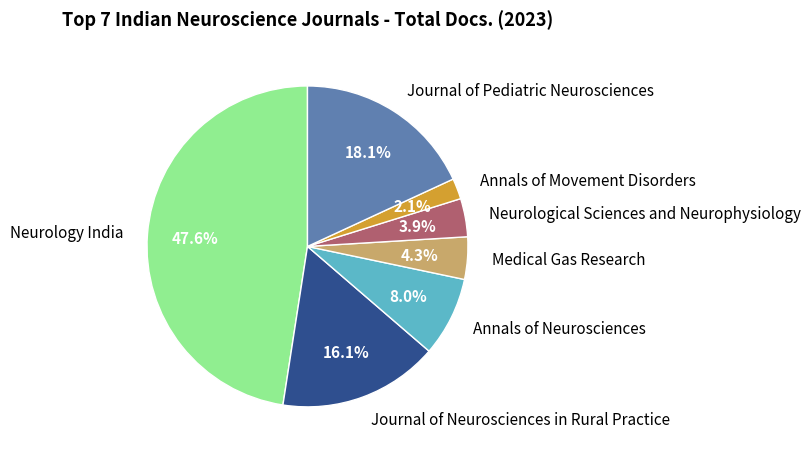

Is Journal of Pediatric Neurosciences the majority of the pie?

No